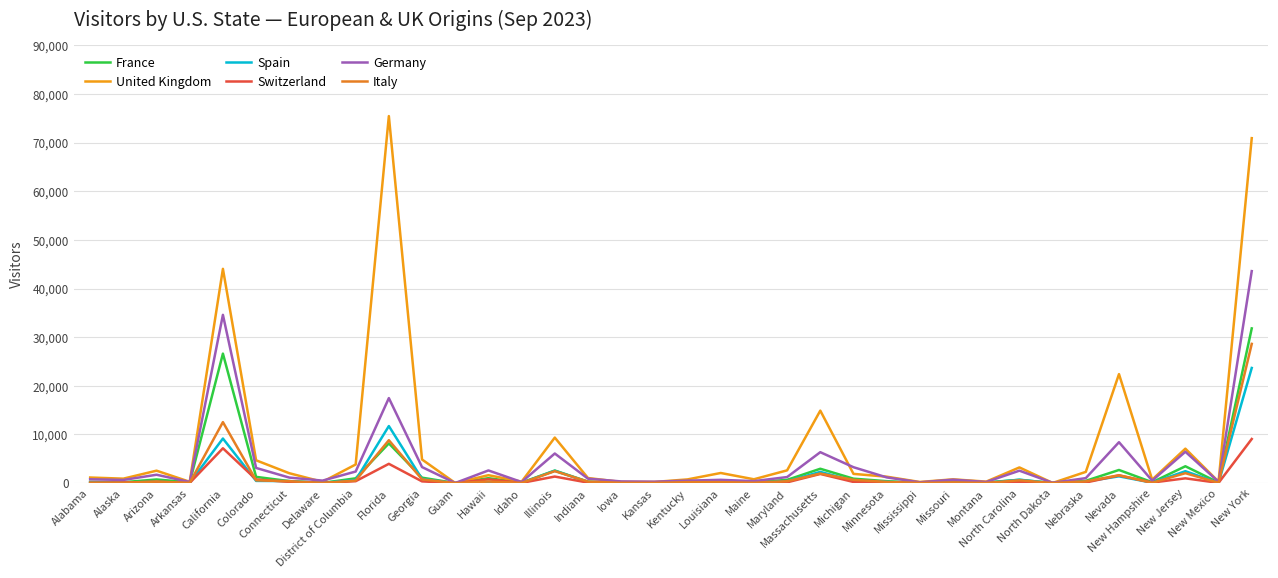

What are all the series names shown in the legend?

France, United Kingdom, Spain, Switzerland, Germany, Italy